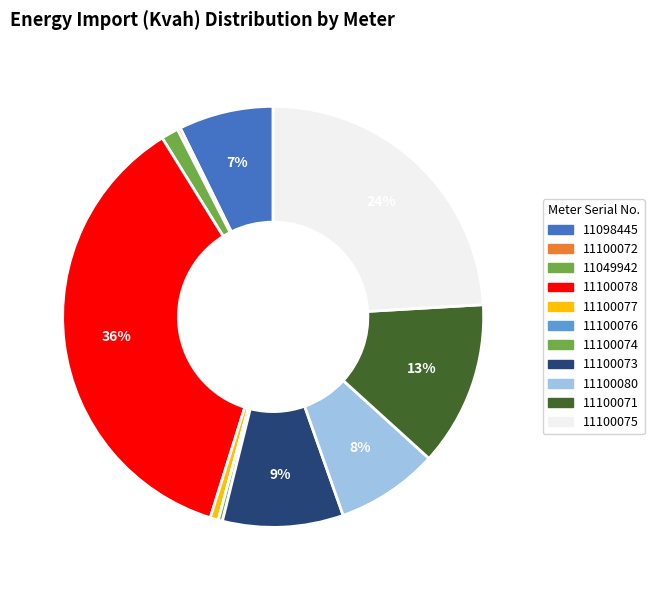

Is there a majority slice in this chart?

No